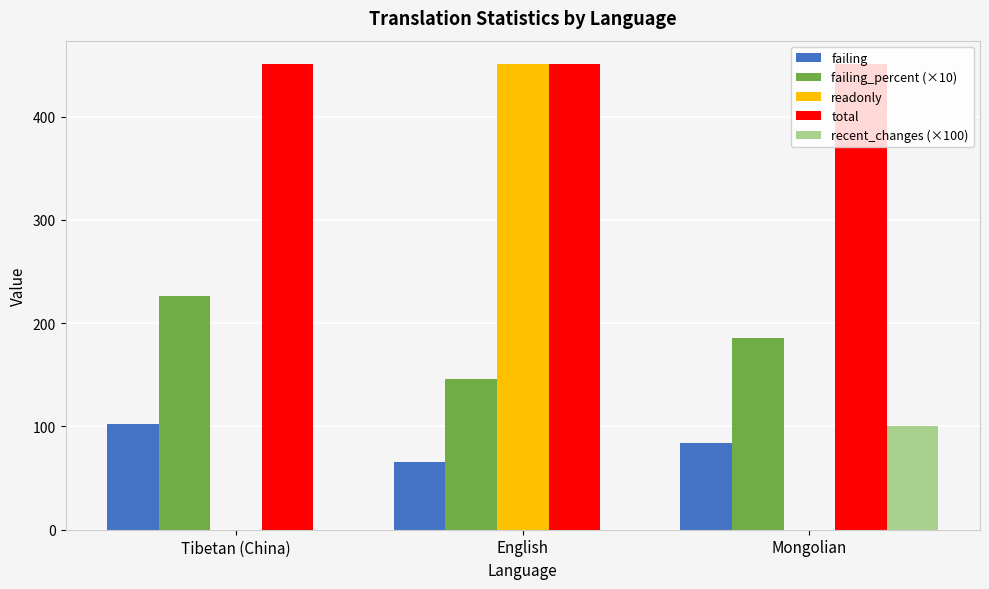

The value of recent_changes (×100) at Mongolian is 35. True or false?

False